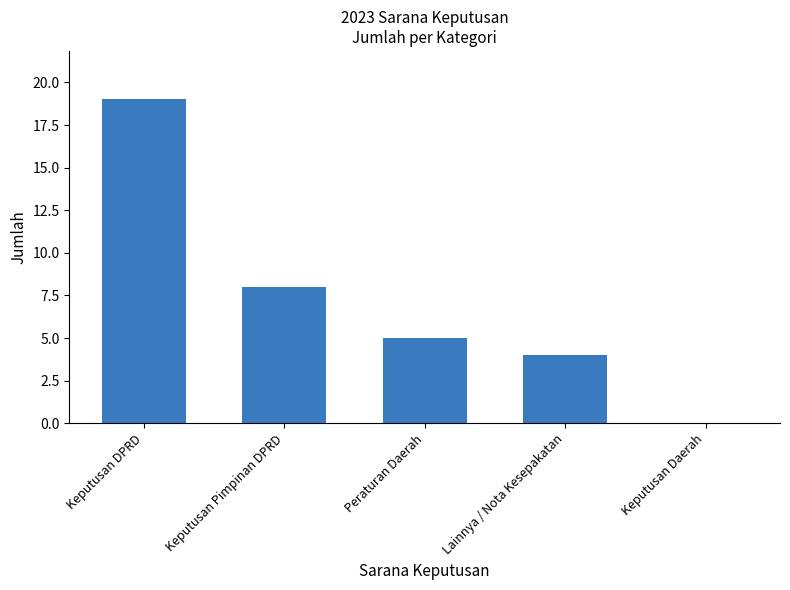

At which label is the value closest to 9?

Keputusan Pimpinan DPRD